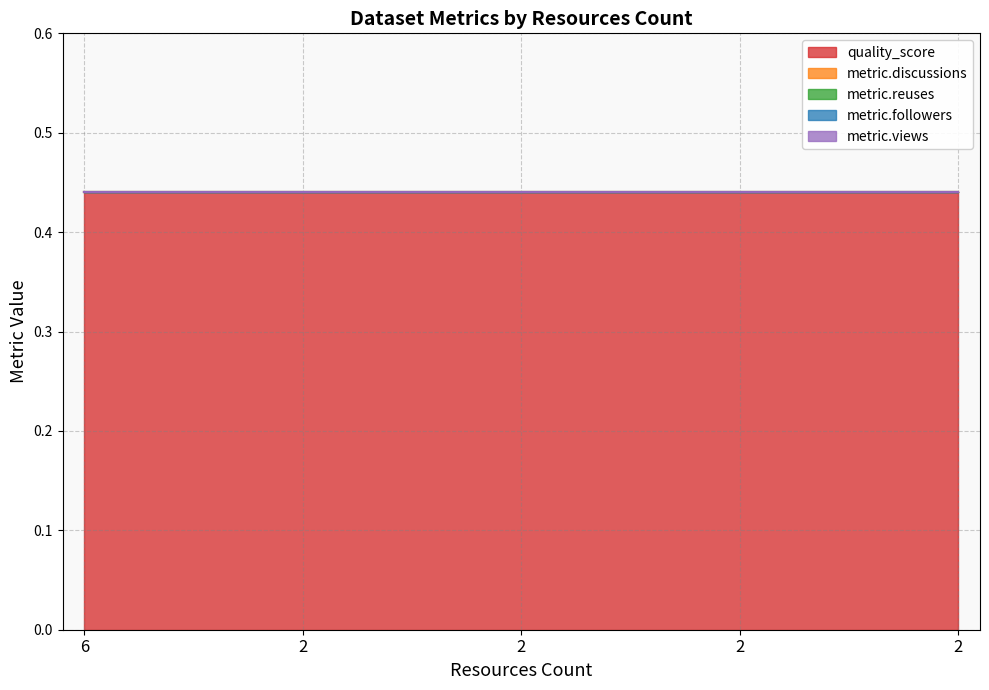

True or false: metric.reuses and metric.discussions cross at least once.

False